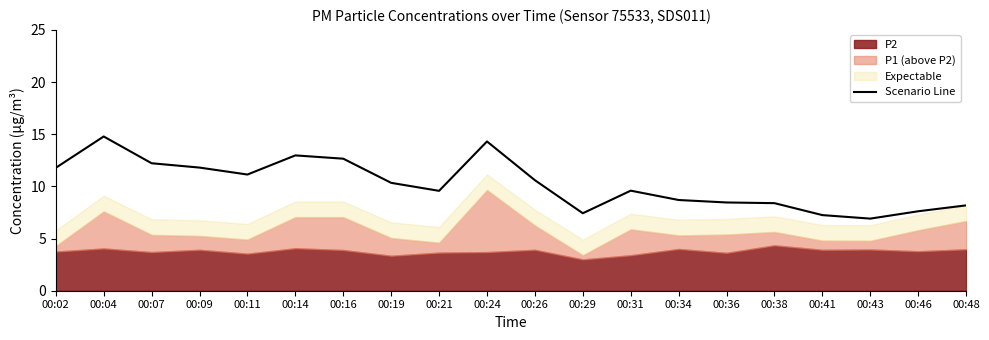

What is the lowest value of the Scenario Line series?

6.9